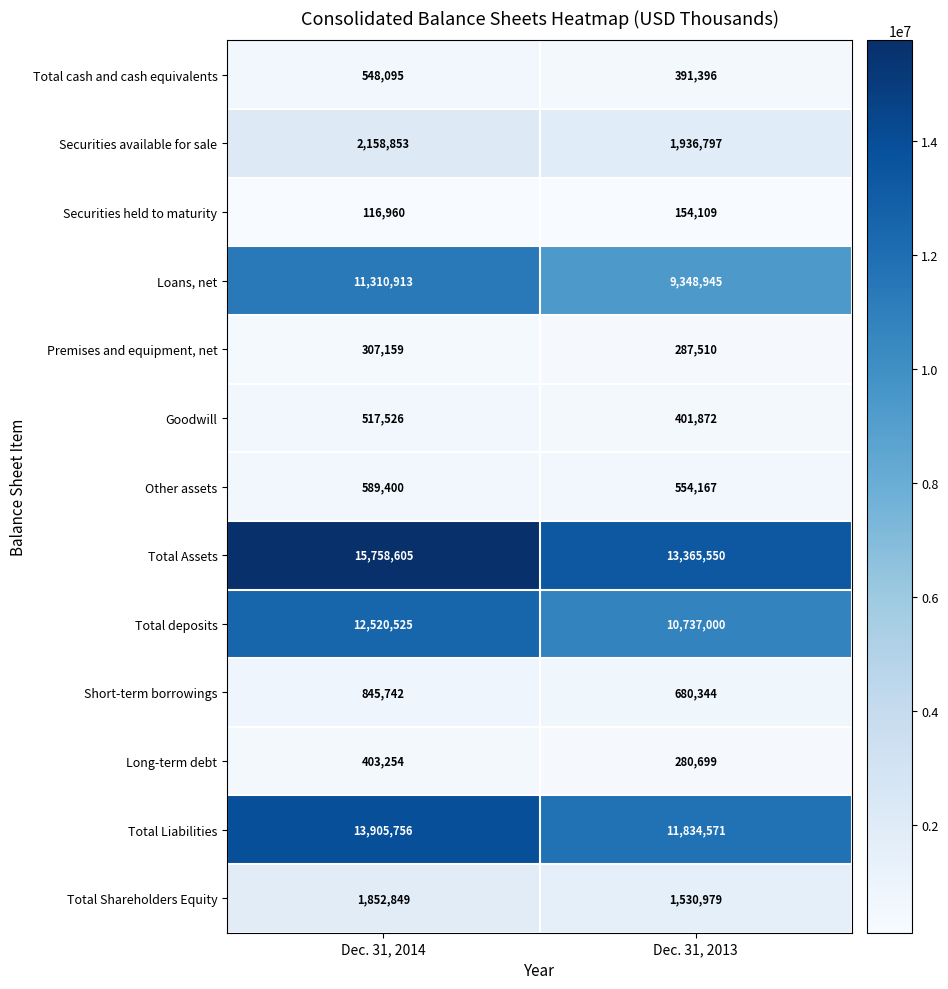

Which series changed the most between Dec. 31, 2014 and Dec. 31, 2013?

Total Assets